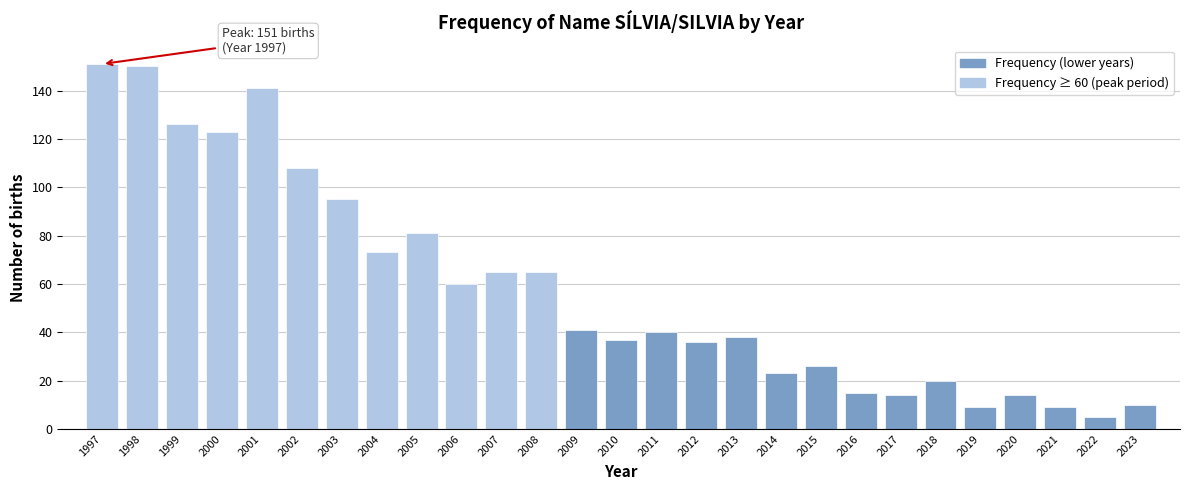

Reading left to right, what are all the values shown in this chart?

1997=151	1998=150	1999=126	2000=123	2001=141	2002=108	2003=95	2004=73	2005=81	2006=60	2007=65	2008=65	2009=41	2010=37	2011=40	2012=36	2013=38	2014=23	2015=26	2016=15	2017=14	2018=20	2019=9	2020=14	2021=9	2022=5	2023=10